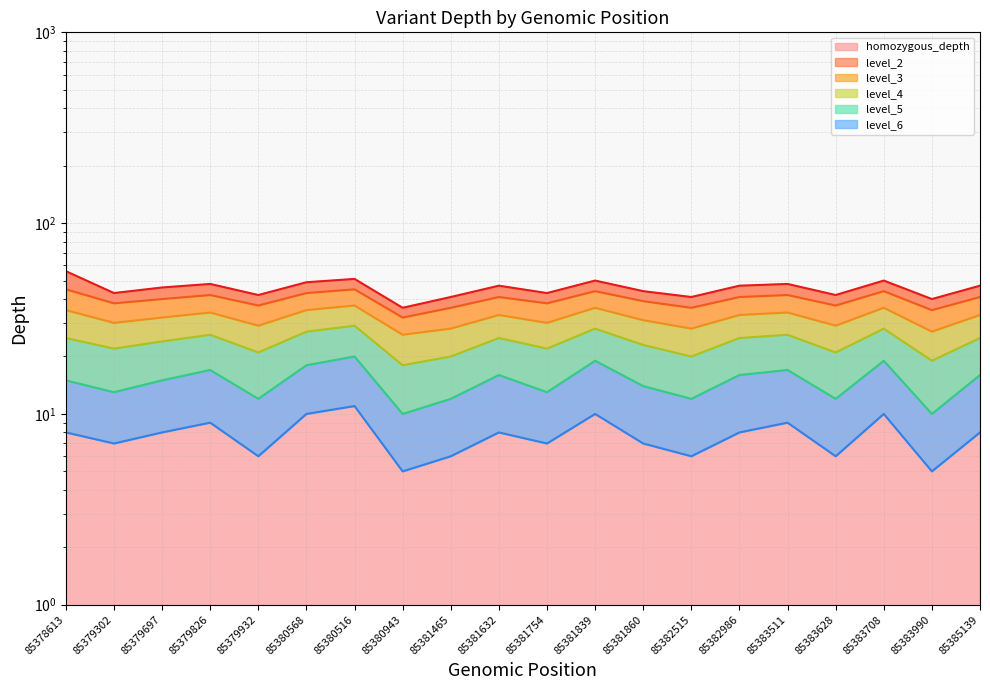

Where is the first local maximum for level_6?

85379826